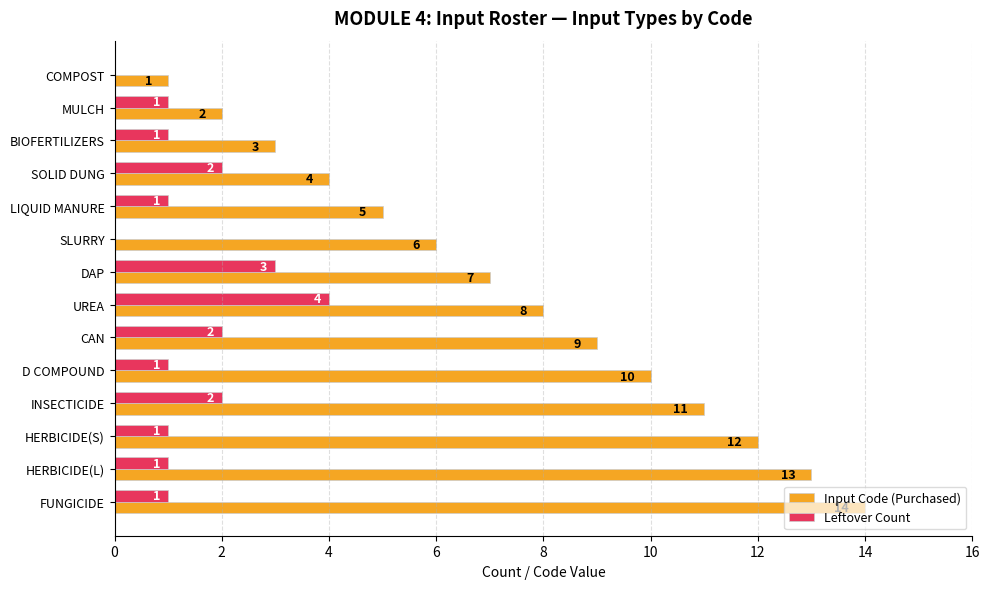

What is the average value of the Leftover Count series?

1